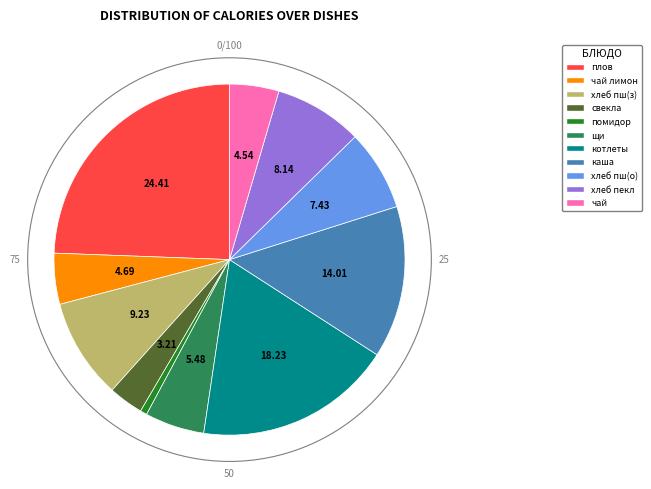

Is there any slice that represents more than half of the pie?

No